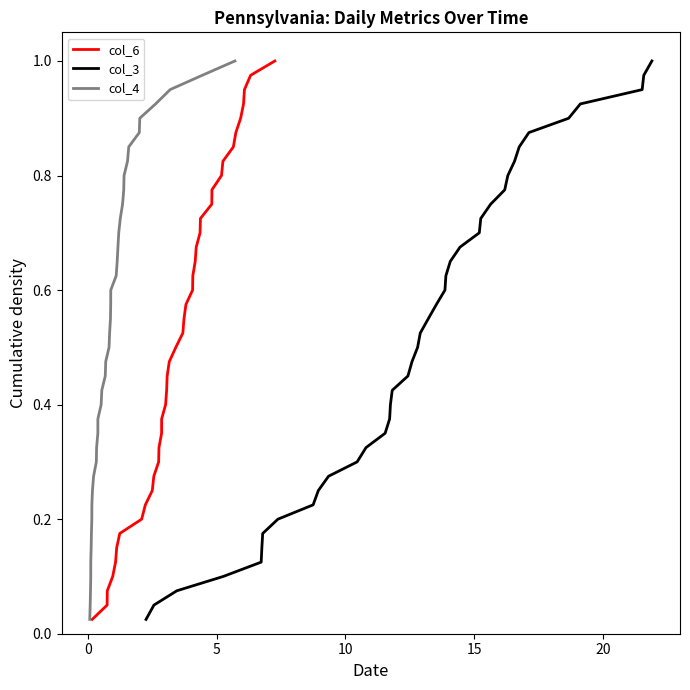

Reading left to right, extract all data points from this chart.

col_6: 0.0	0.1	0.1	0.1	0.1	0.1	0.2	0.2	0.2	0.2	0.3	0.3	0.3	0.3	0.4	0.4	0.4	0.5	0.5	0.5	0.5	0.6	0.6	0.6	0.6	0.7	0.7	0.7	0.7	0.8	0.8	0.8	0.8	0.8	0.9	0.9	0.9	0.9	1.0	1.0
col_3: 0.0	0.1	0.1	0.1	0.1	0.1	0.2	0.2	0.2	0.2	0.3	0.3	0.3	0.3	0.4	0.4	0.4	0.5	0.5	0.5	0.5	0.6	0.6	0.6	0.6	0.7	0.7	0.7	0.7	0.8	0.8	0.8	0.8	0.8	0.9	0.9	0.9	0.9	1.0	1.0
col_4: 0.0	0.1	0.1	0.1	0.1	0.1	0.2	0.2	0.2	0.2	0.3	0.3	0.3	0.3	0.4	0.4	0.4	0.5	0.5	0.5	0.5	0.6	0.6	0.6	0.6	0.7	0.7	0.7	0.7	0.8	0.8	0.8	0.8	0.8	0.9	0.9	0.9	0.9	1.0	1.0